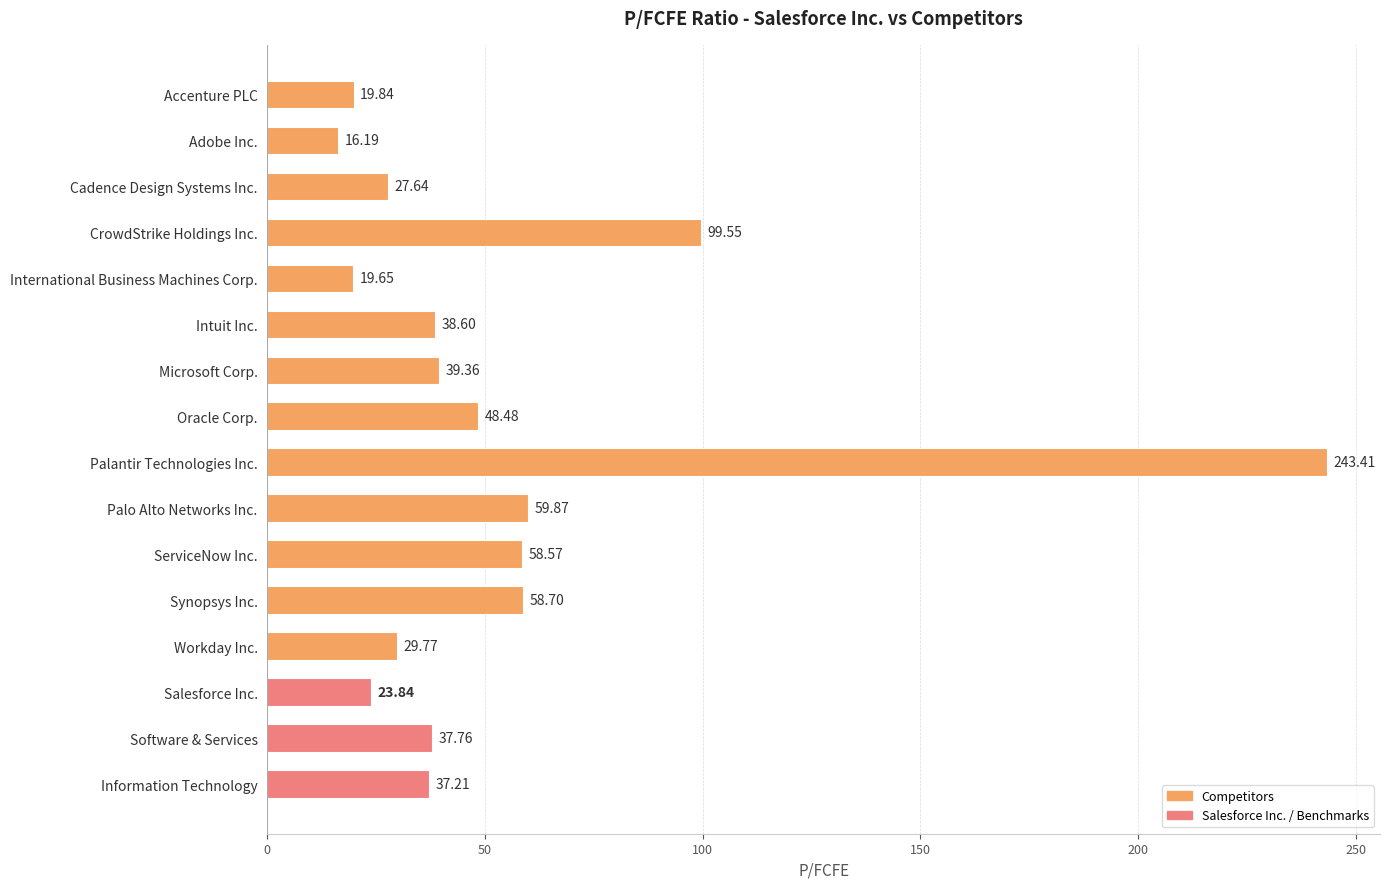

What is the difference between the second highest and second lowest values?

79.9